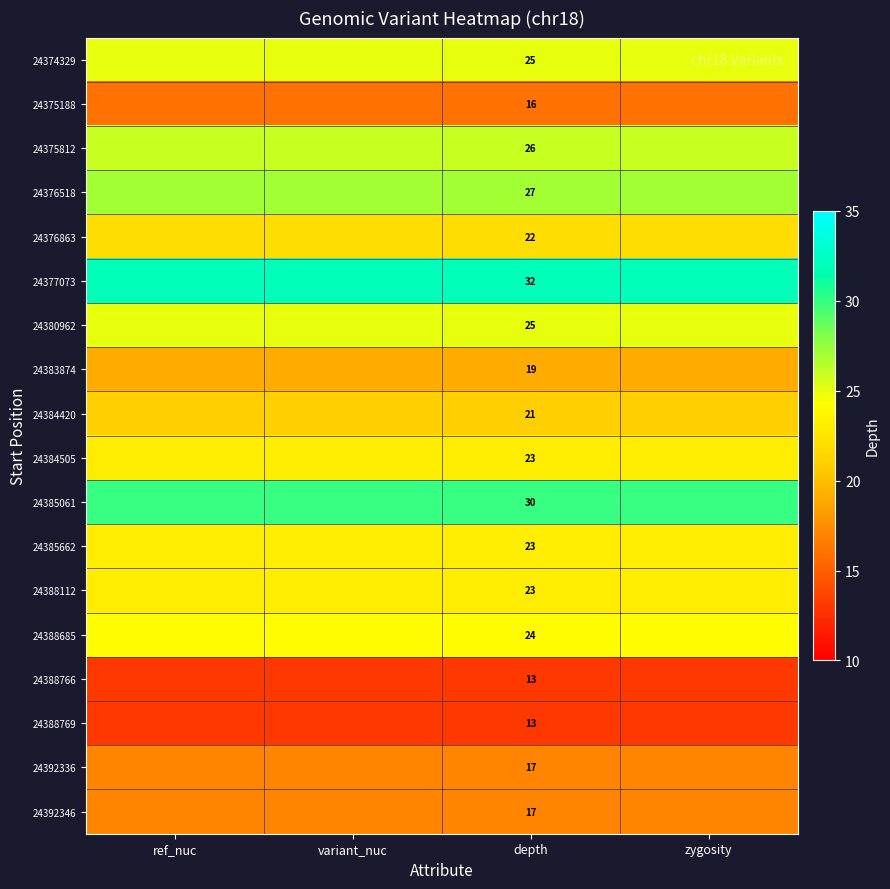

Count the number of data series in this chart.

18